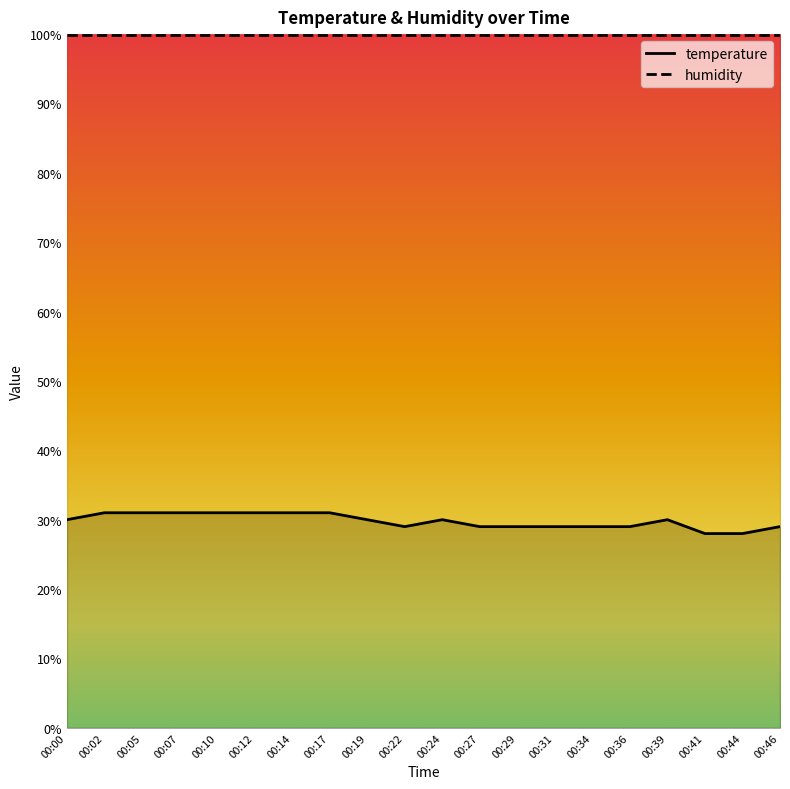

Reading right to left, what are all the values shown in this chart?

00:46=29	00:44=28	00:41=28	00:39=30	00:36=29	00:34=29	00:31=29	00:29=29	00:27=29	00:24=30	00:22=29	00:19=30	00:17=31	00:14=31	00:12=31	00:10=31	00:07=31	00:05=31	00:02=31	00:00=30